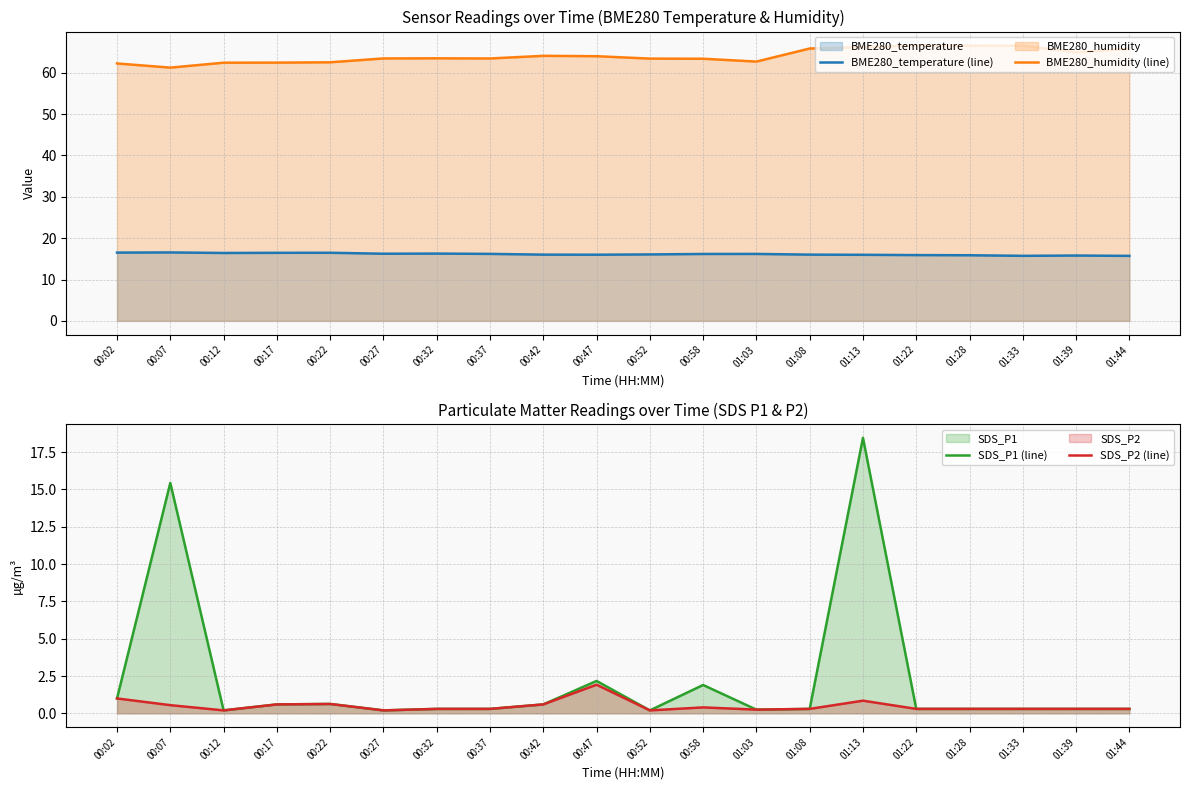

What is the total value across all series at 00:17?

80.1